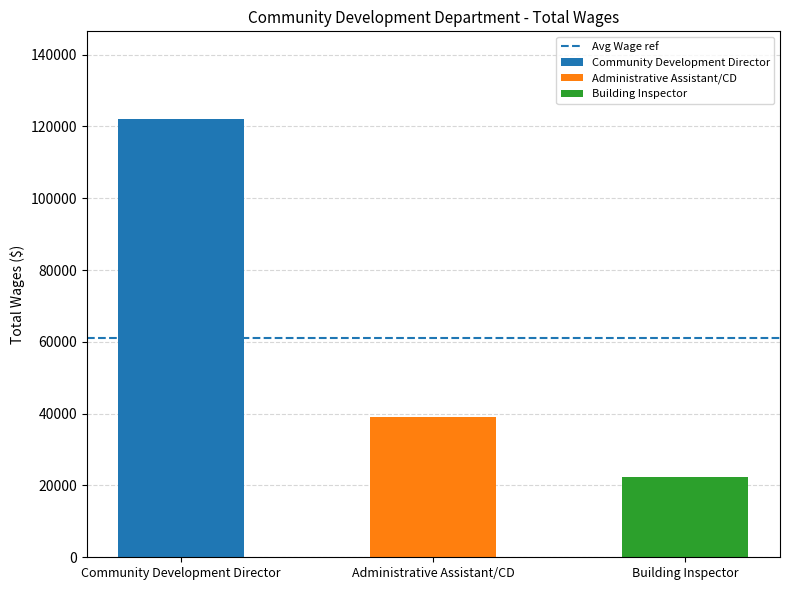

Rank the categories by value from highest to lowest.

Community Development Director, Administrative Assistant/CD, Building Inspector